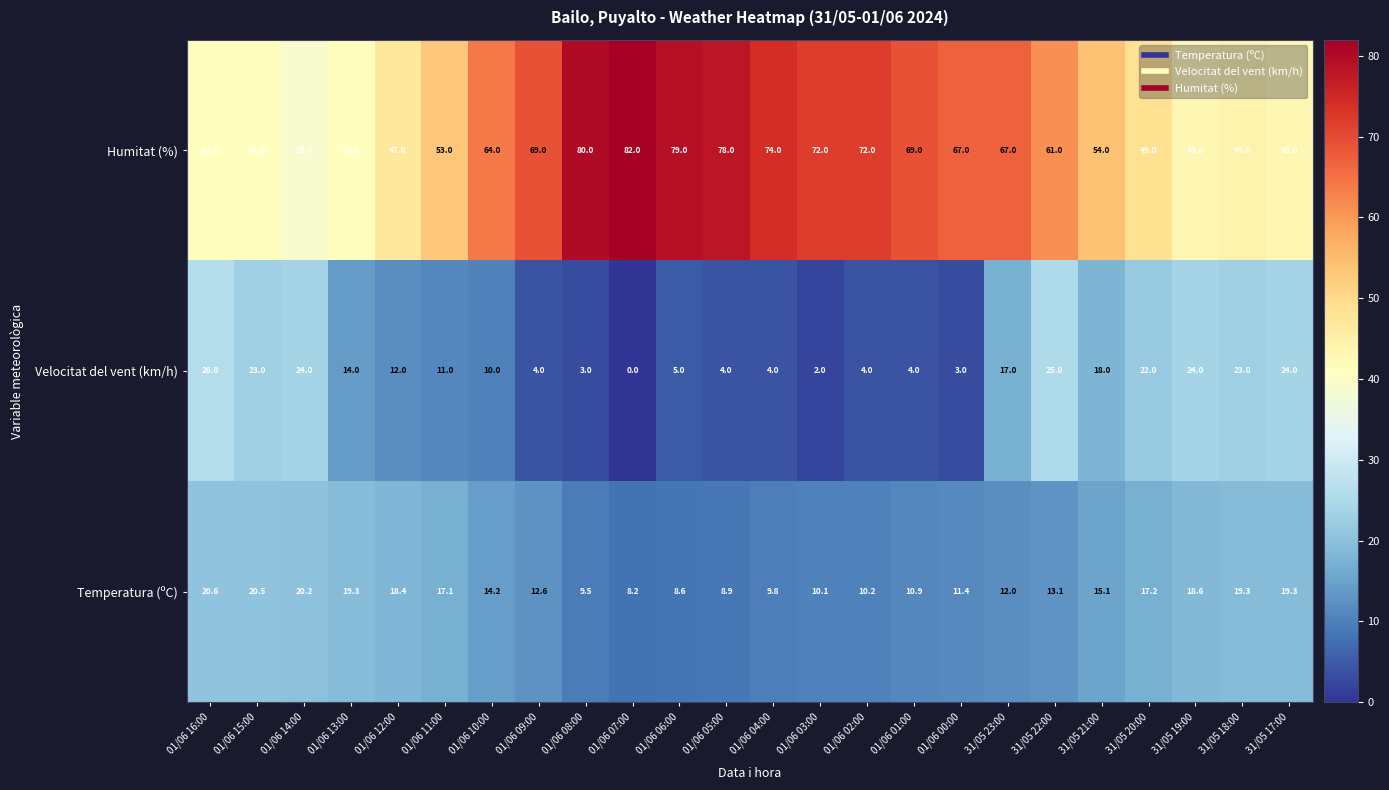

What is the difference between the second highest and minimum values in the Temperatura (ºC) series?

12.3